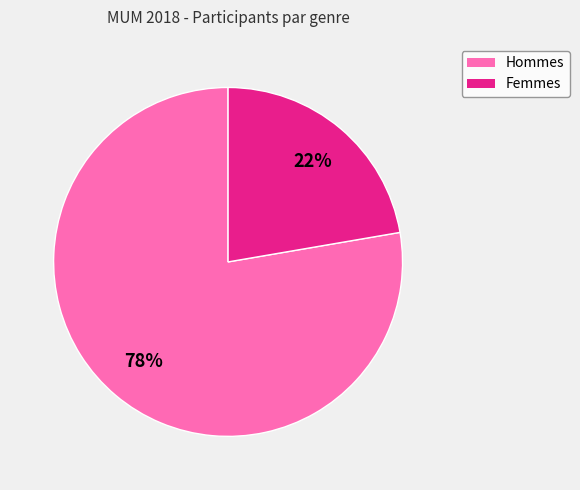

What is the ratio of the value at Hommes to the value at Femmes?

3.5